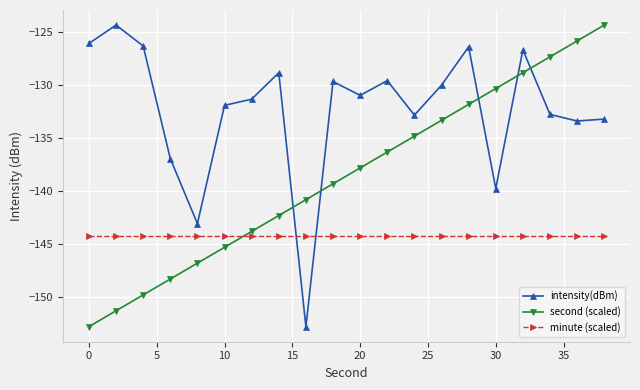

What is the difference between the maximum and second lowest values in the second (scaled) series?

26.9